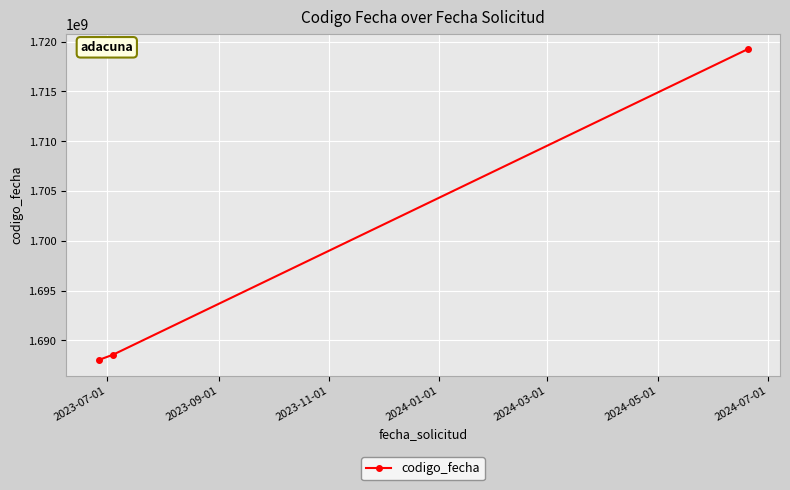

What is the maximum value shown in the chart?

1719225562